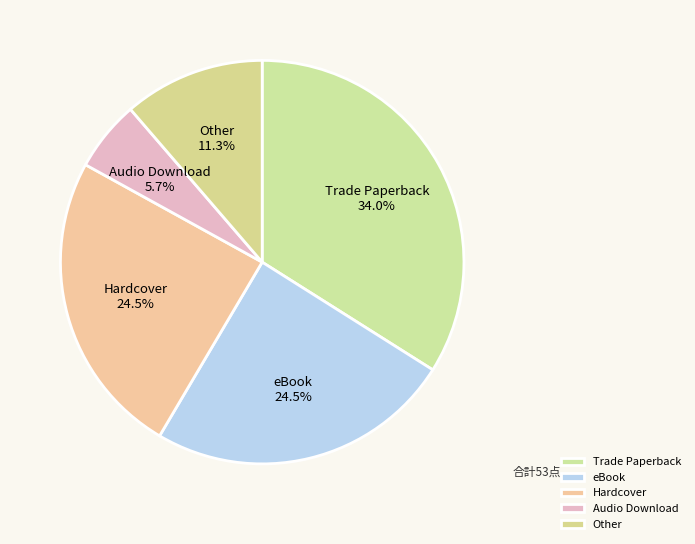

True or false: Other accounts for 11% of the total.

True